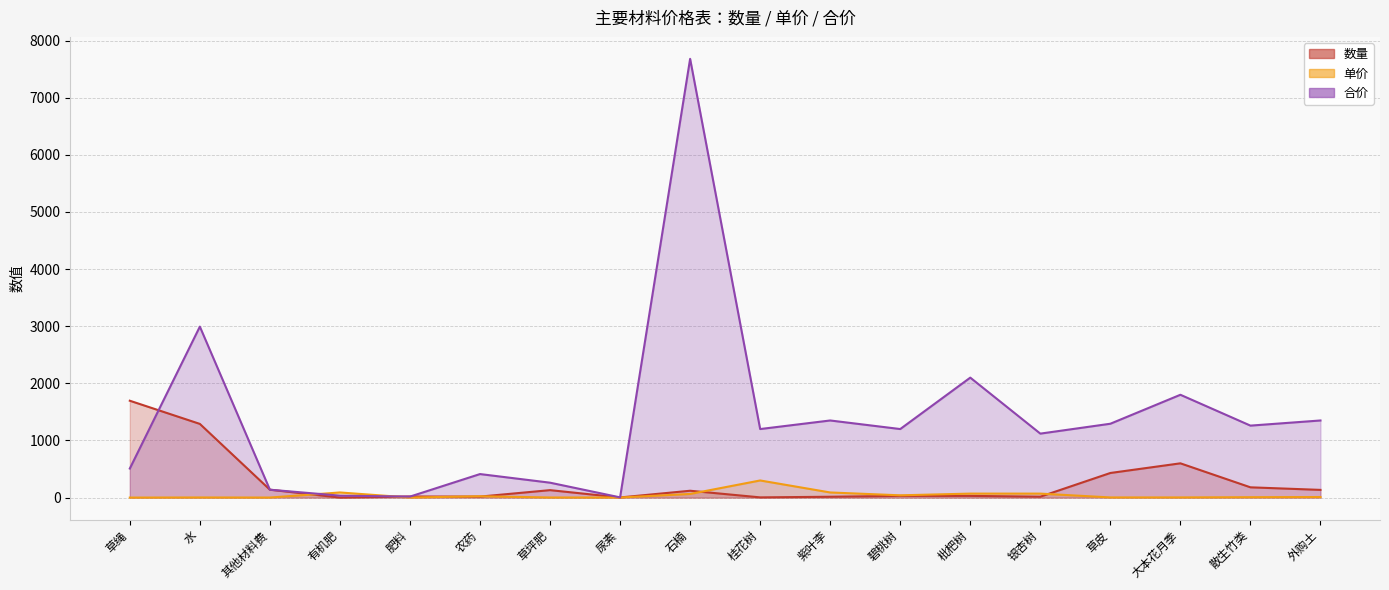

Which series has the largest range (max minus min)?

合价